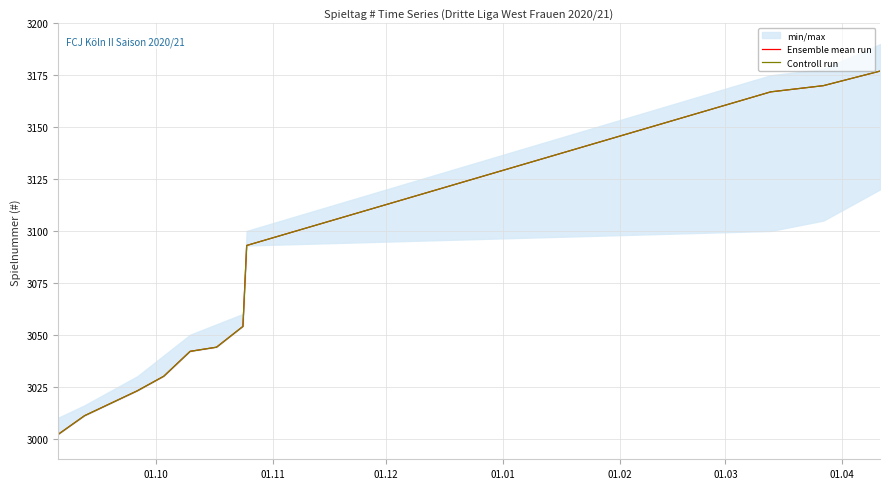

How many data points does each series have?

11